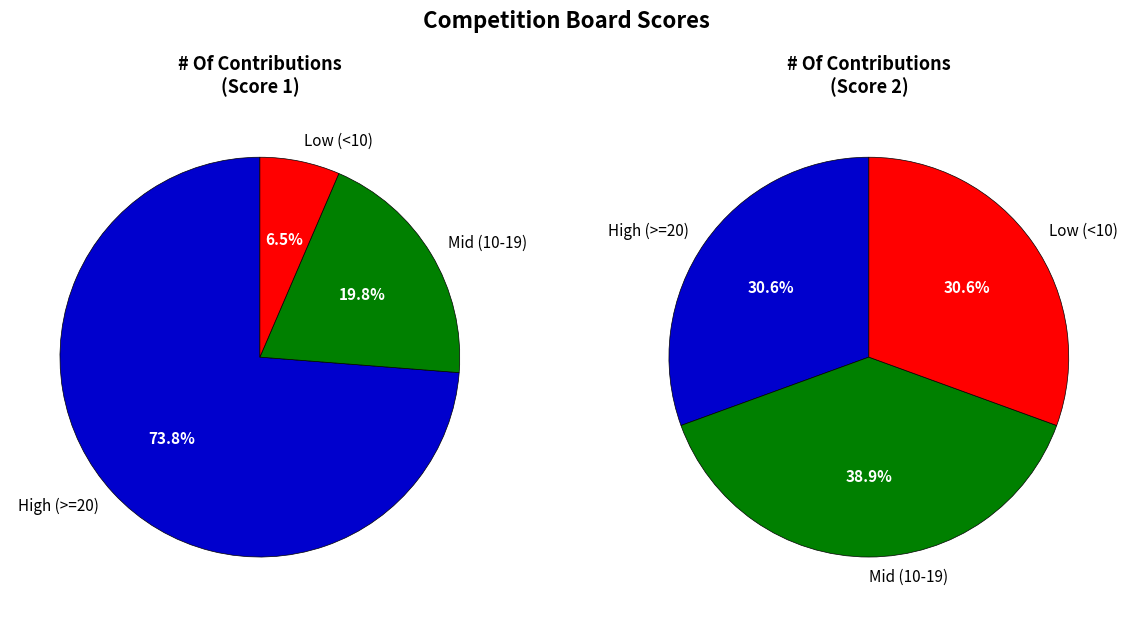

Is it true that Board 7 is 1% of the pie?

False